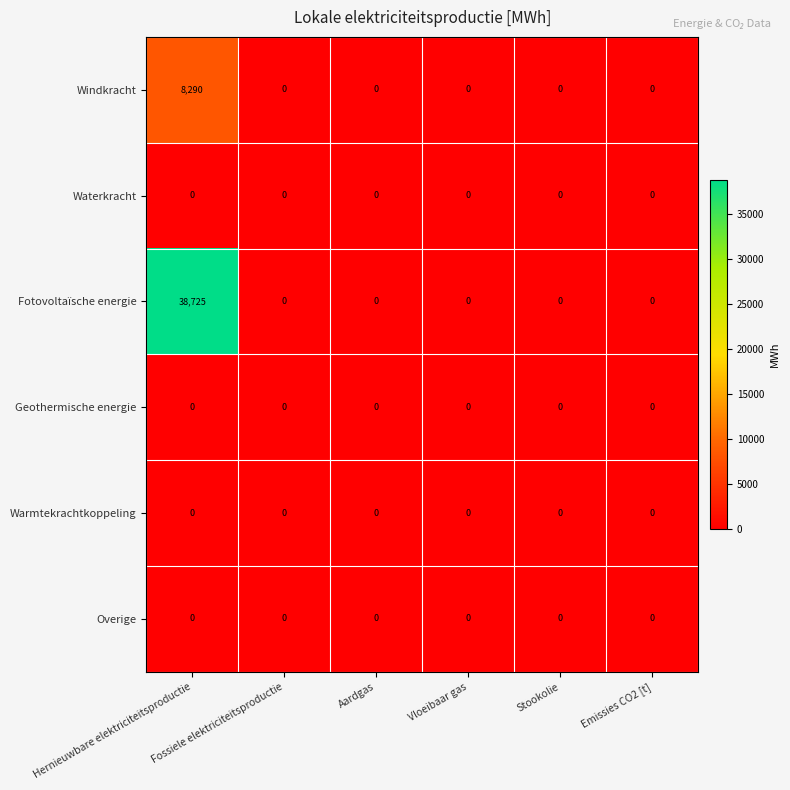

What is the sum of all Fotovoltaïsche energie values?

38725